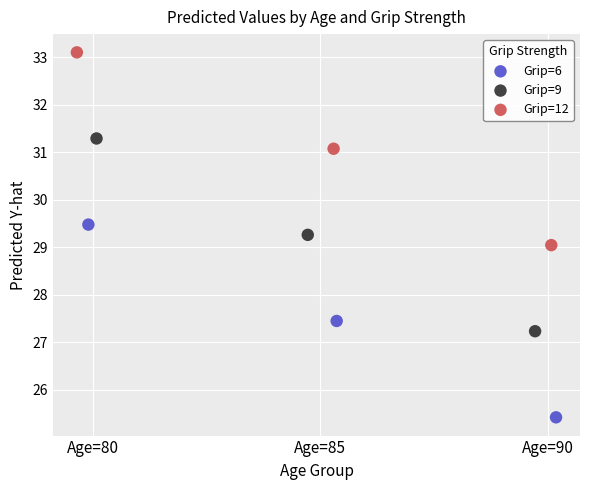

What are all the series names shown in the legend?

Grip=6, Grip=9, Grip=12